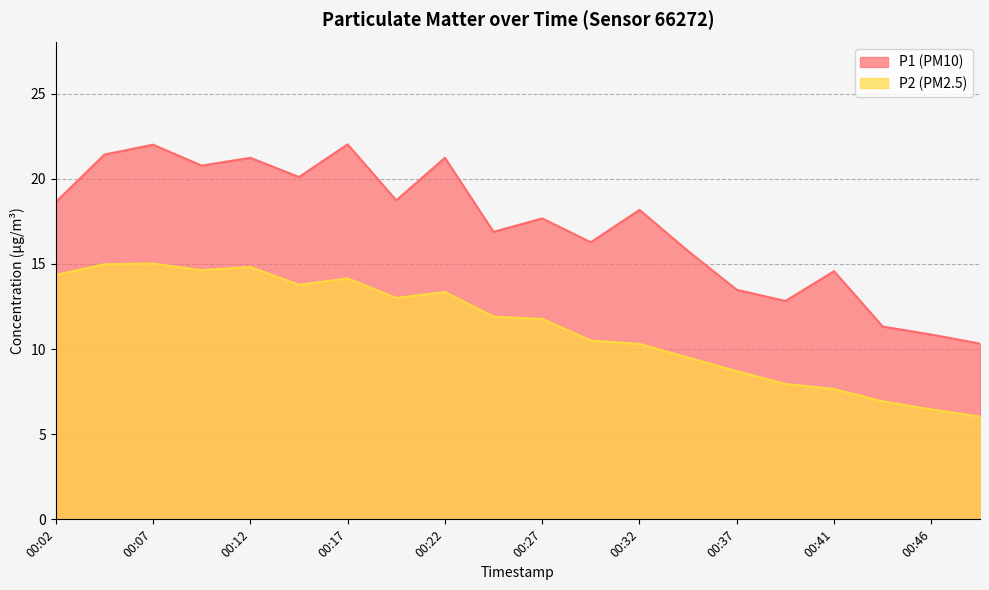

Where is the first local maximum for P2?

00:07